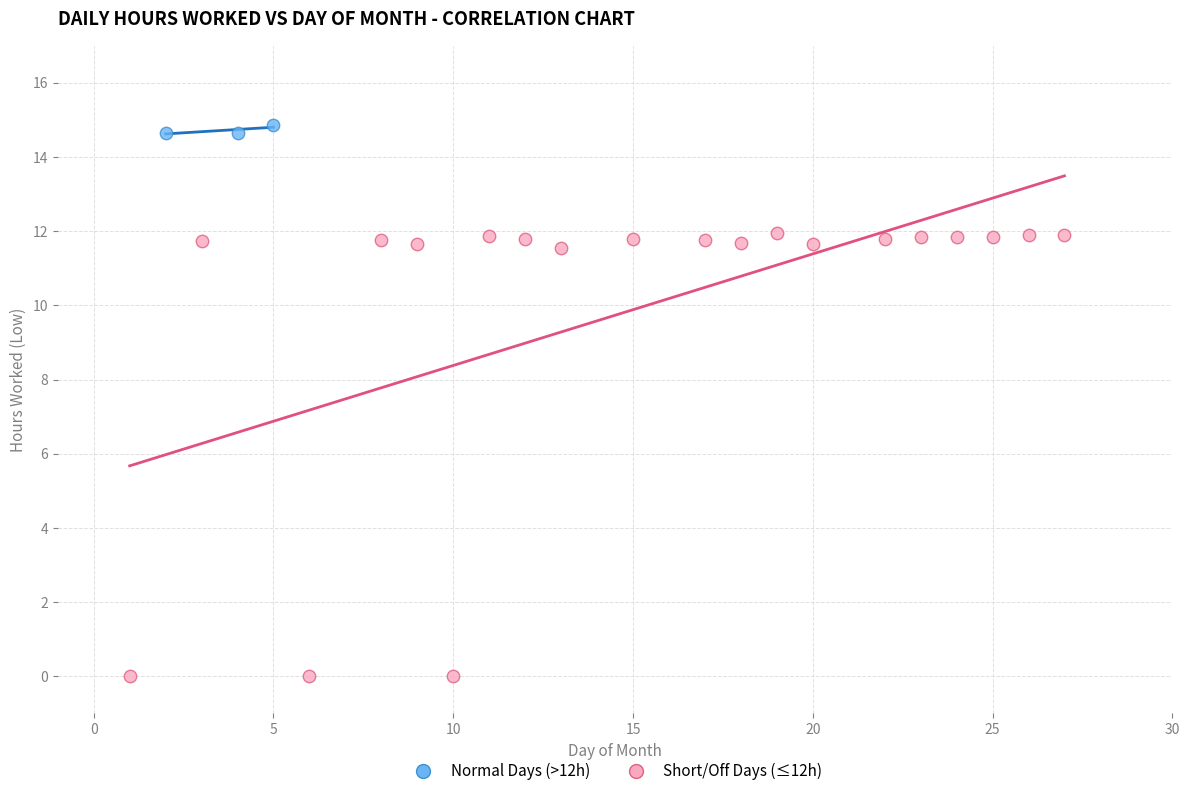

Which series contains the highest Y value?

Normal Days (>12h)